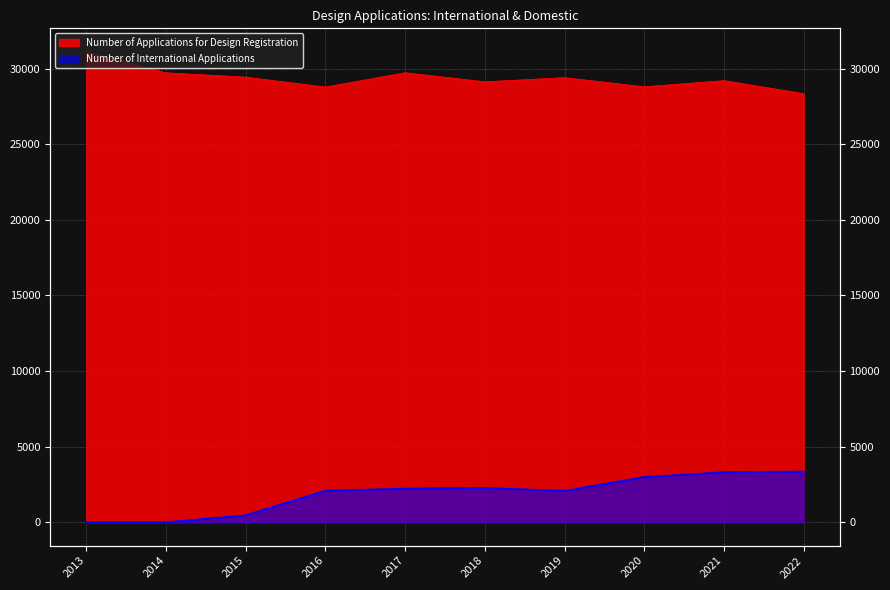

What is the difference between the Number of Applications for Design Registration values at 2020 and 2015?

639